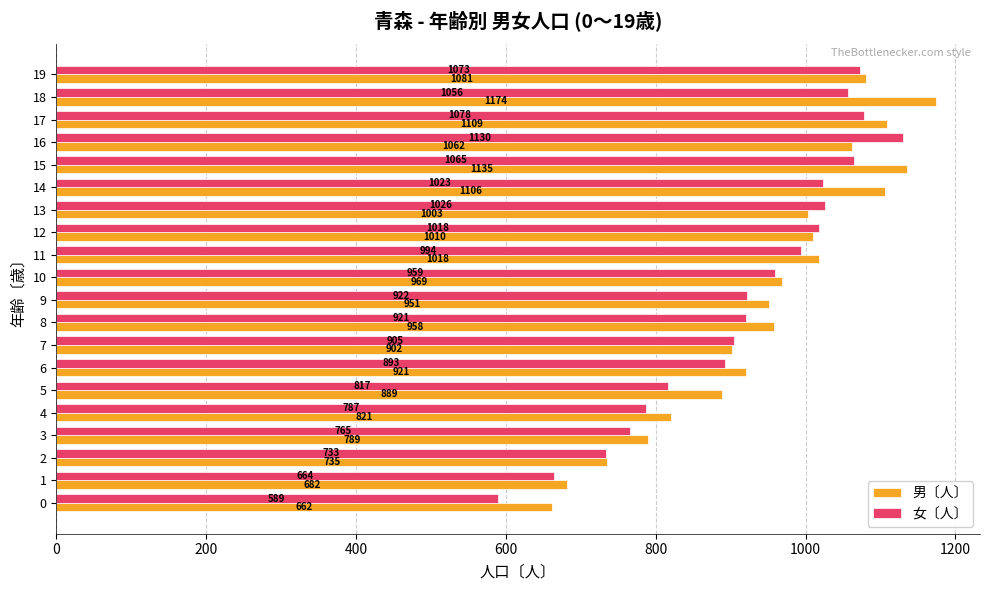

Which category has the highest value in the 男〔人〕 series?

18